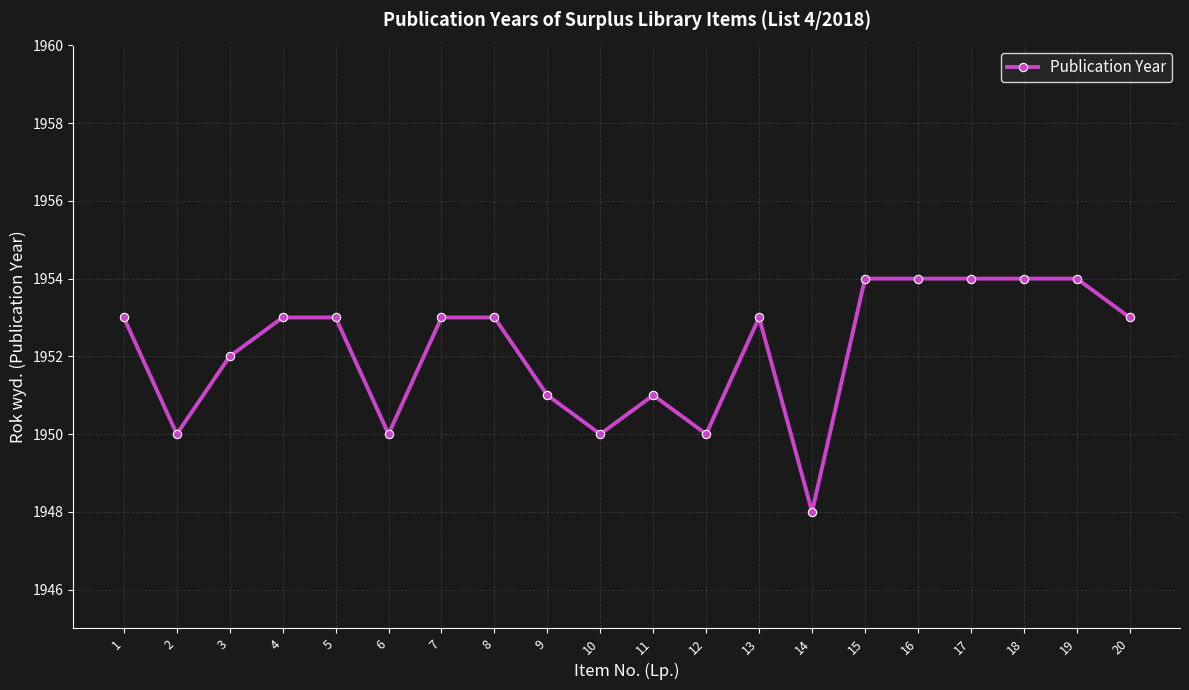

What is the value of the 1st point from the left?

1953